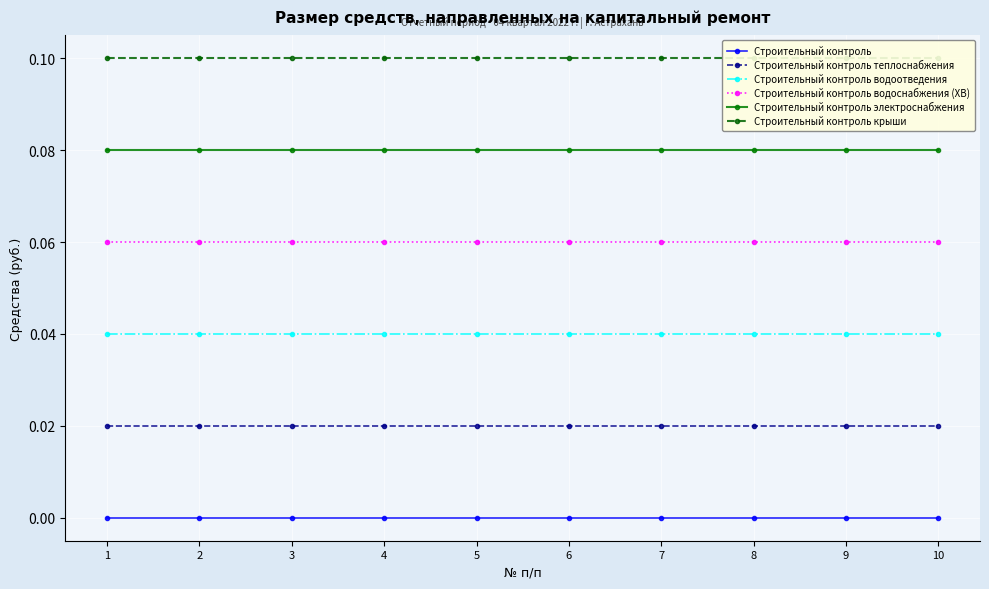

At which label is Строительный контроль водоотведения closest to 0?

1